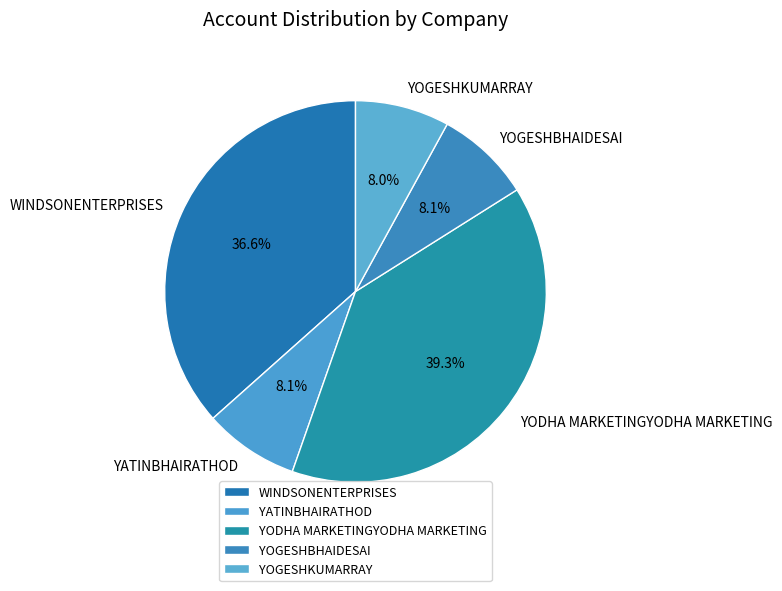

The YOGESHKUMARRAY slice represents 16% of the pie. True or false?

False